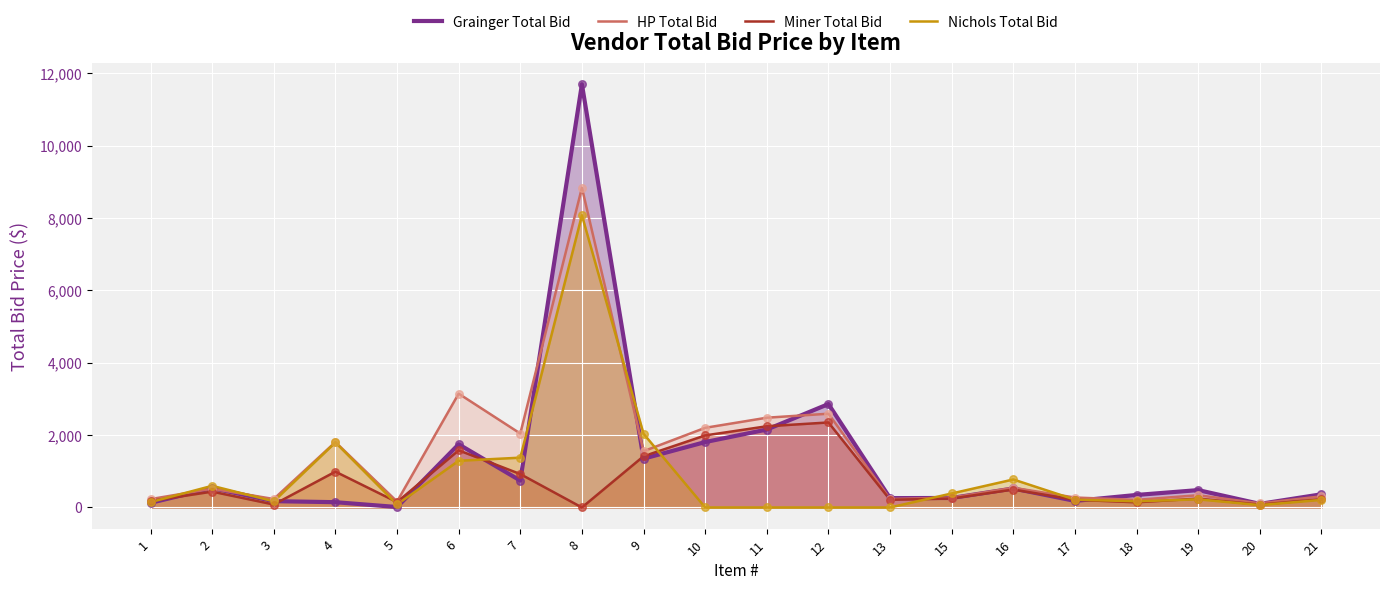

Which series has the largest total across all categories?

HP Total Bid